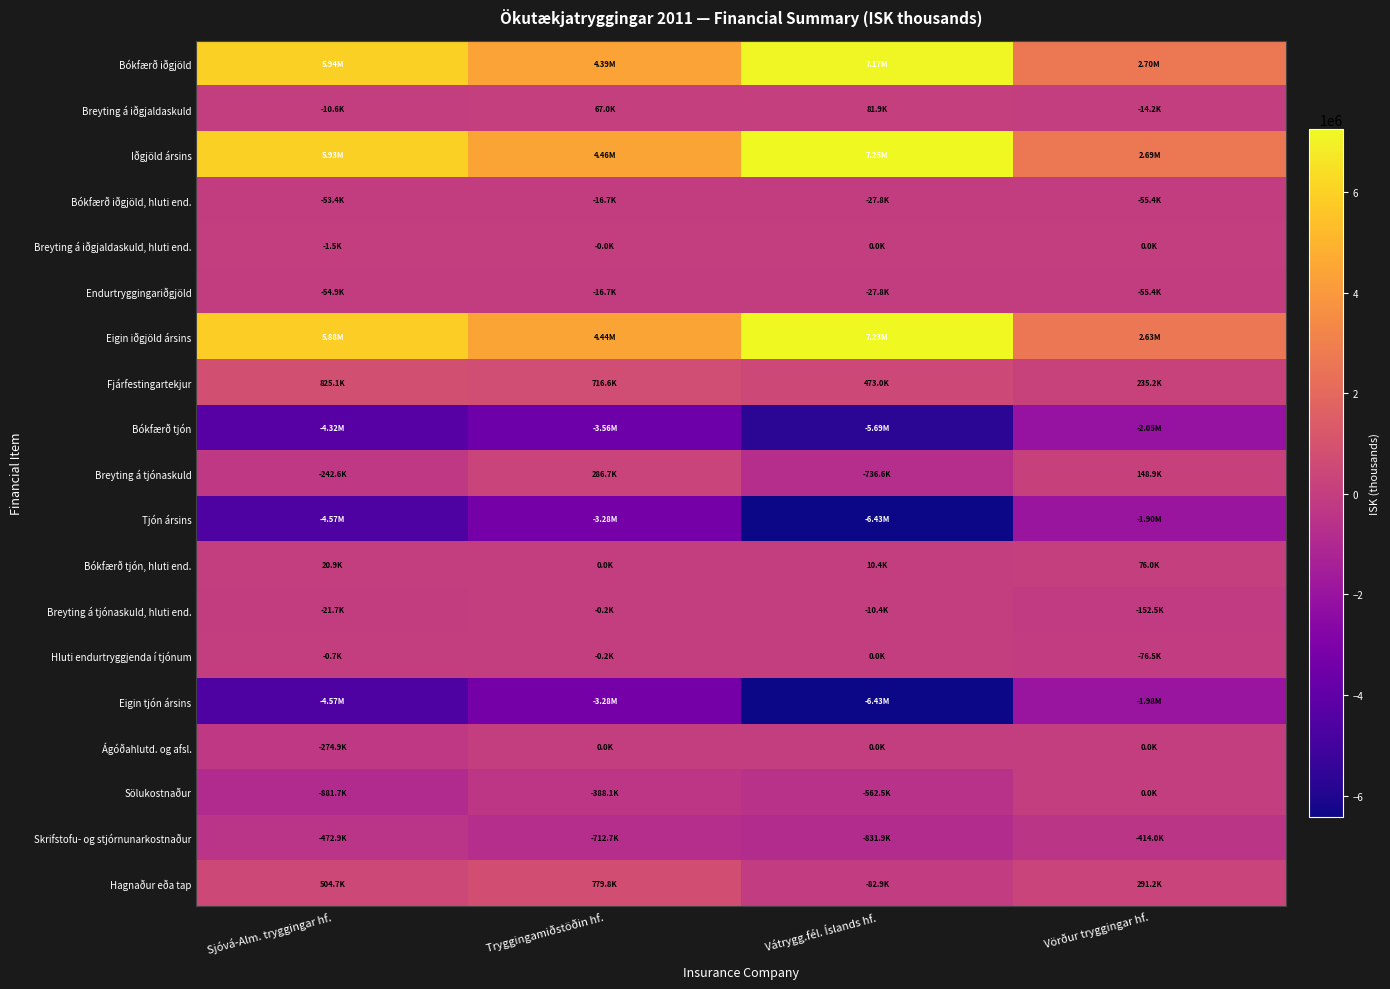

Count the number of data series in this chart.

19